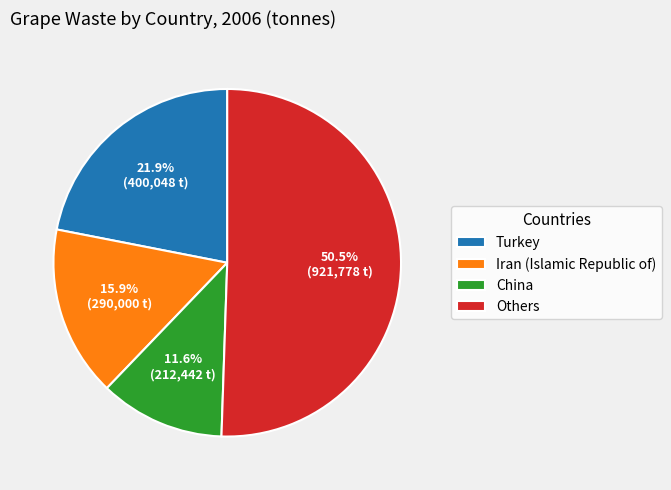

Combined, do Turkey and China account for over 50%?

No